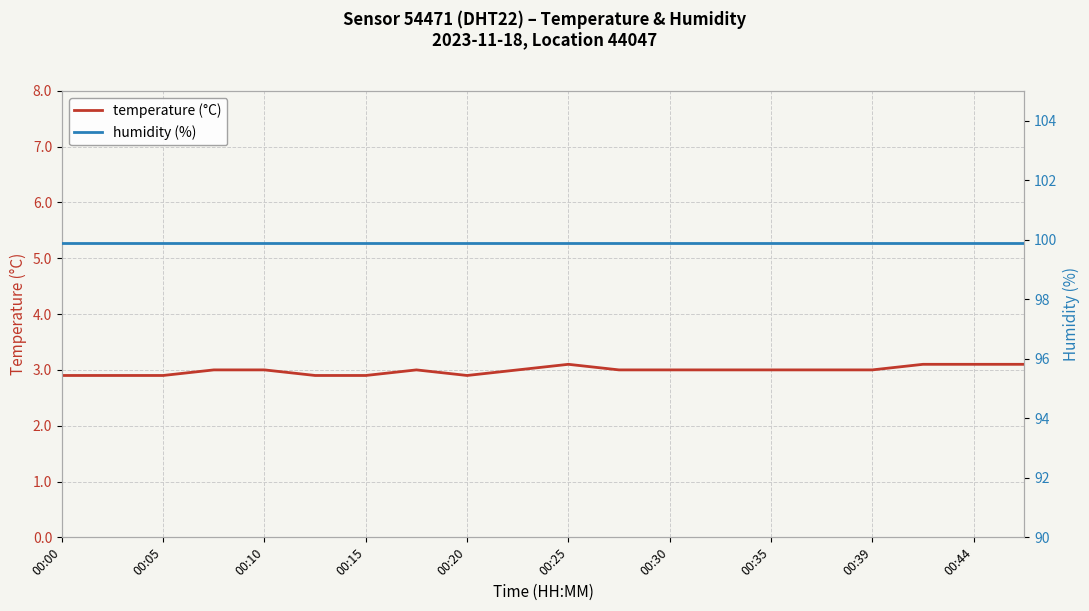

Reading right to left, list all the values displayed in this chart.

temperature (°C): 3.1	3.1	3.1	3.0	3.0	3.0	3.0	3.0	3.0	3.1	3.0	2.9	3.0	2.9	2.9	3.0	3.0	2.9	2.9	2.9
humidity (%): 99.9	99.9	99.9	99.9	99.9	99.9	99.9	99.9	99.9	99.9	99.9	99.9	99.9	99.9	99.9	99.9	99.9	99.9	99.9	99.9